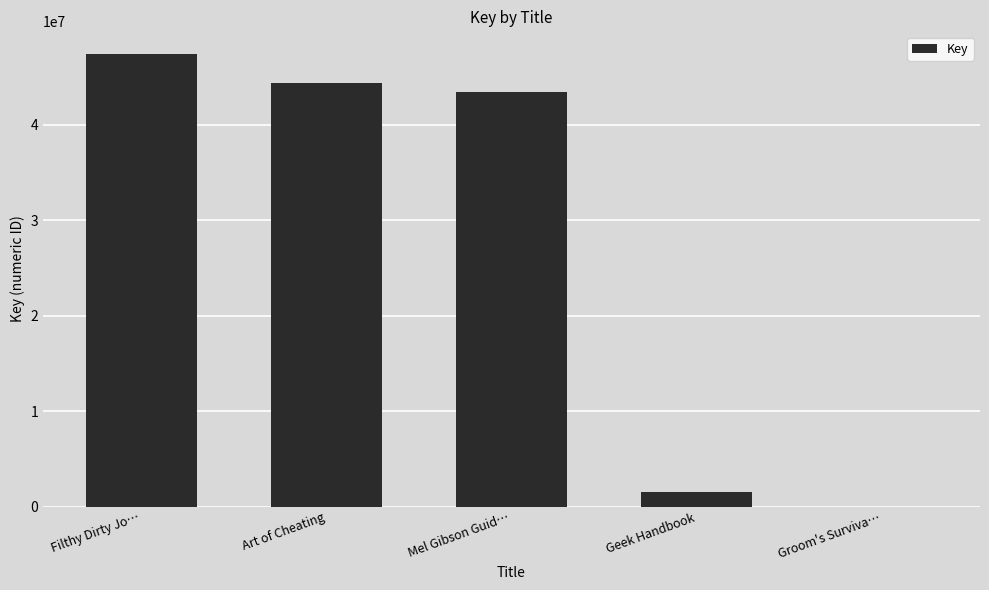

What is the change in value from Art of Cheating to Geek Handbook?

-42880920